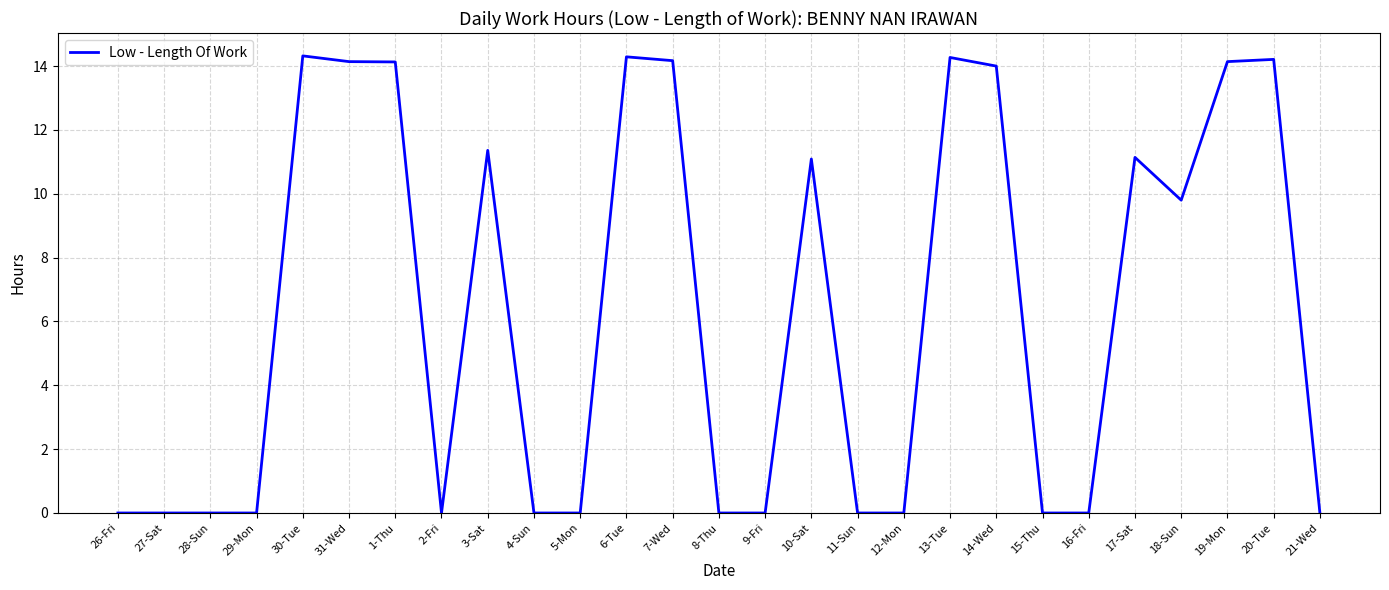

What is the greatest value displayed?

14.3